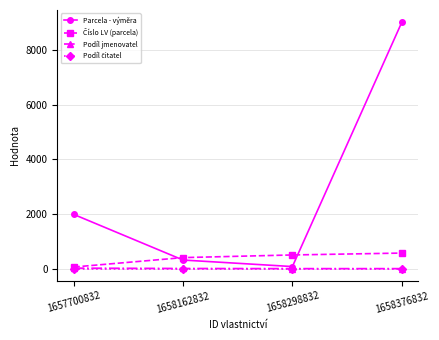

How many interior local valleys does the Parcela - výměra series have?

1